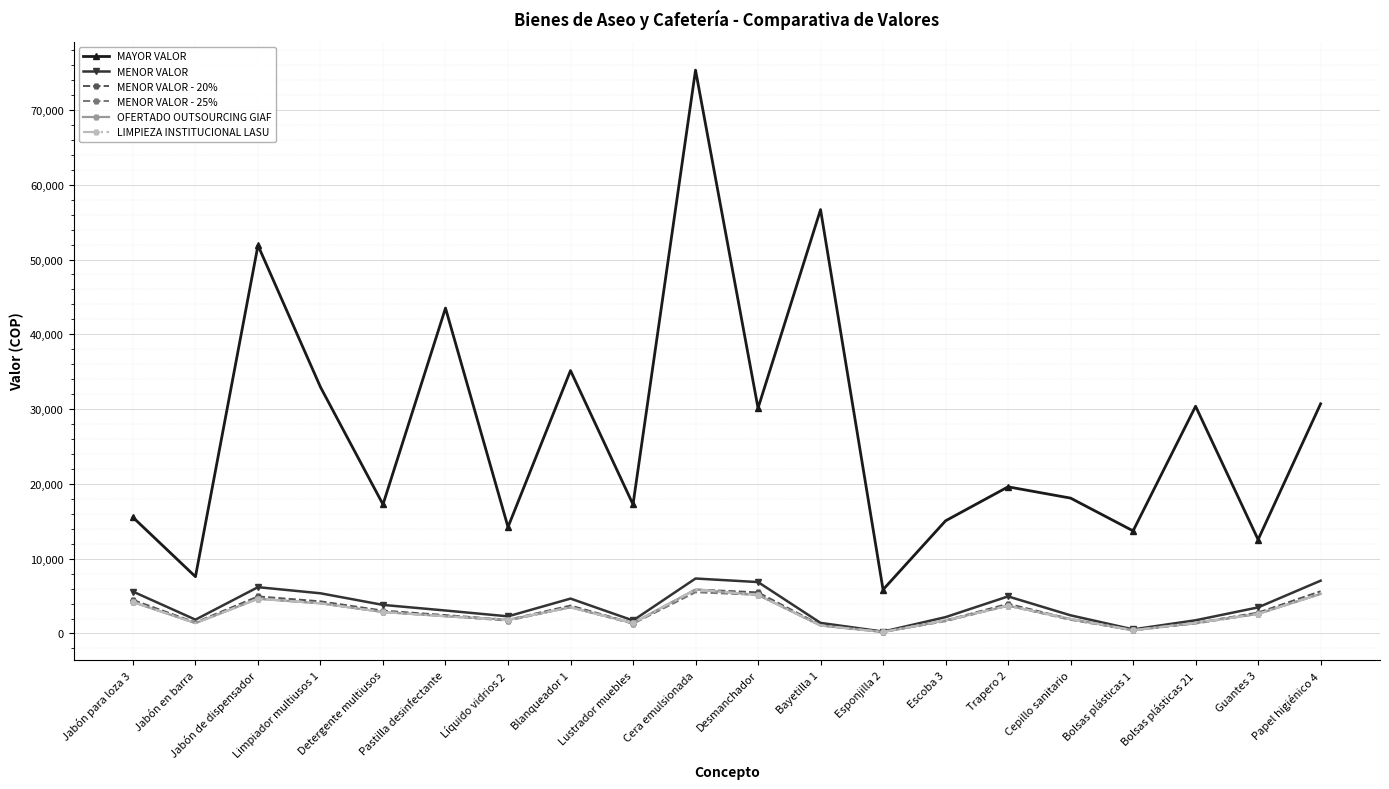

Is this an area chart (filled region under the line)?

No